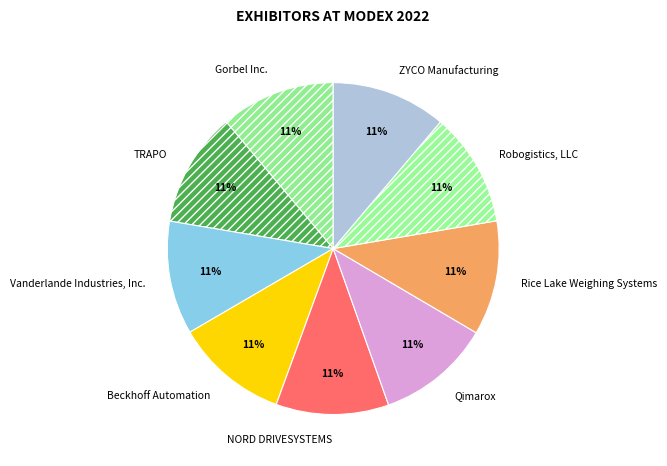

Is there any slice that represents more than half of the pie?

No